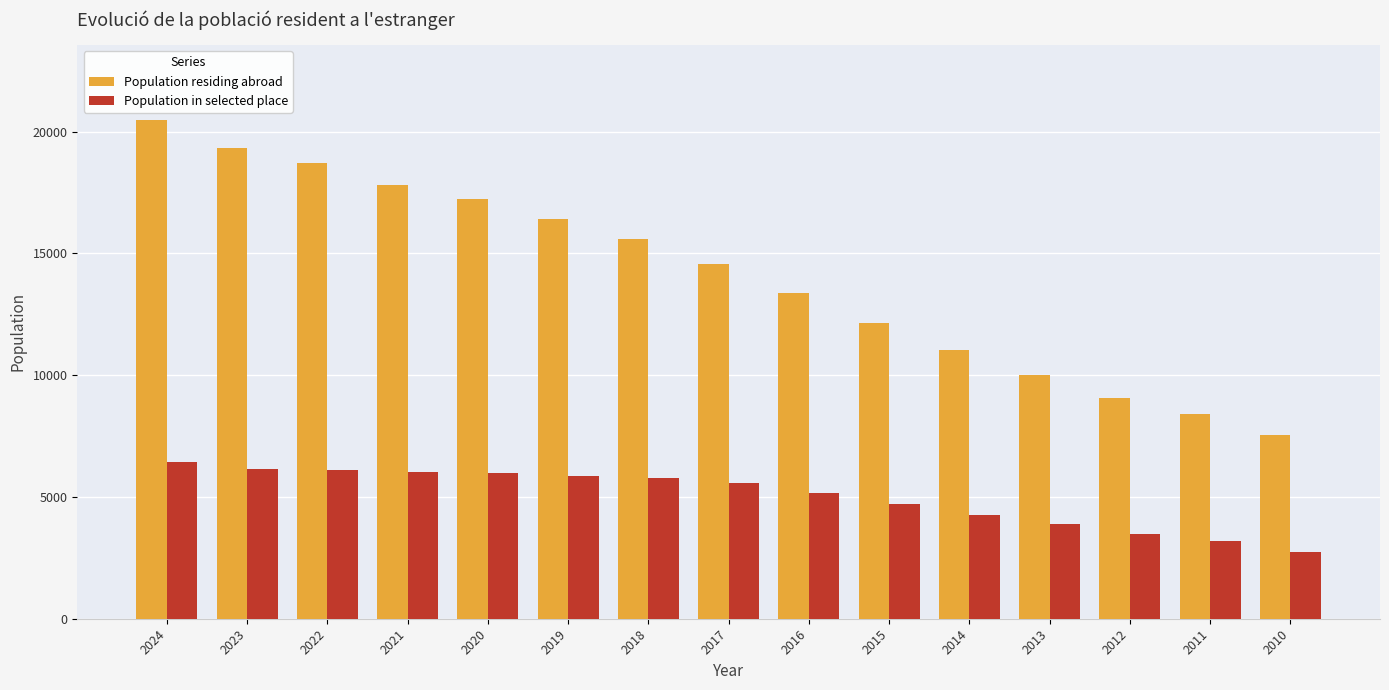

Are the bars horizontal?

No